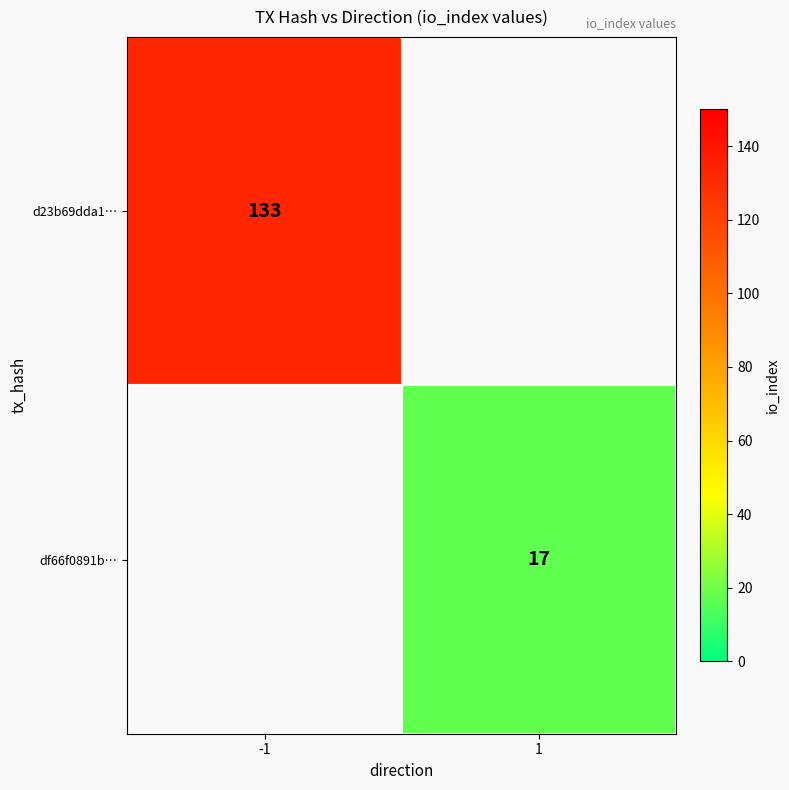

The value of d23b69dda1… at -1 is 133. True or false?

True